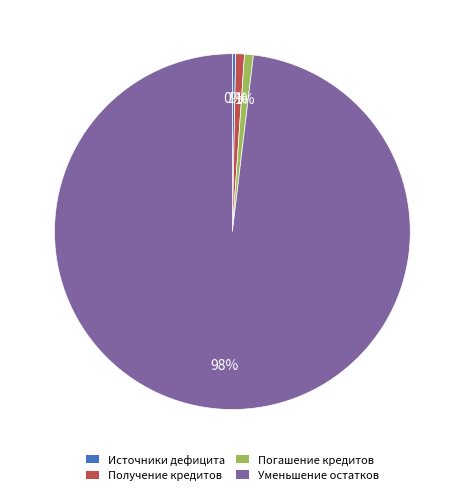

To the nearest percent, what portion does Уменьшение остатков represent?

98%